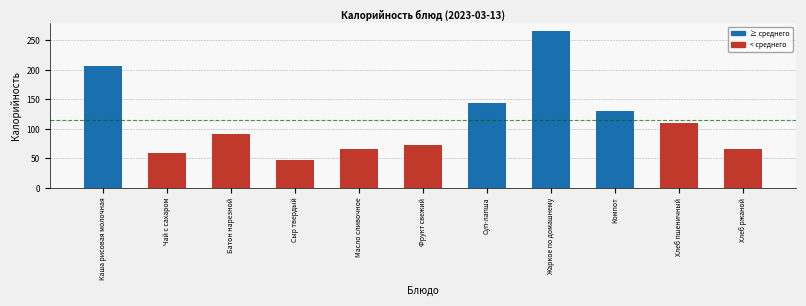

Which has a higher value, Фрукт свежий or Масло сливочное?

Фрукт свежий